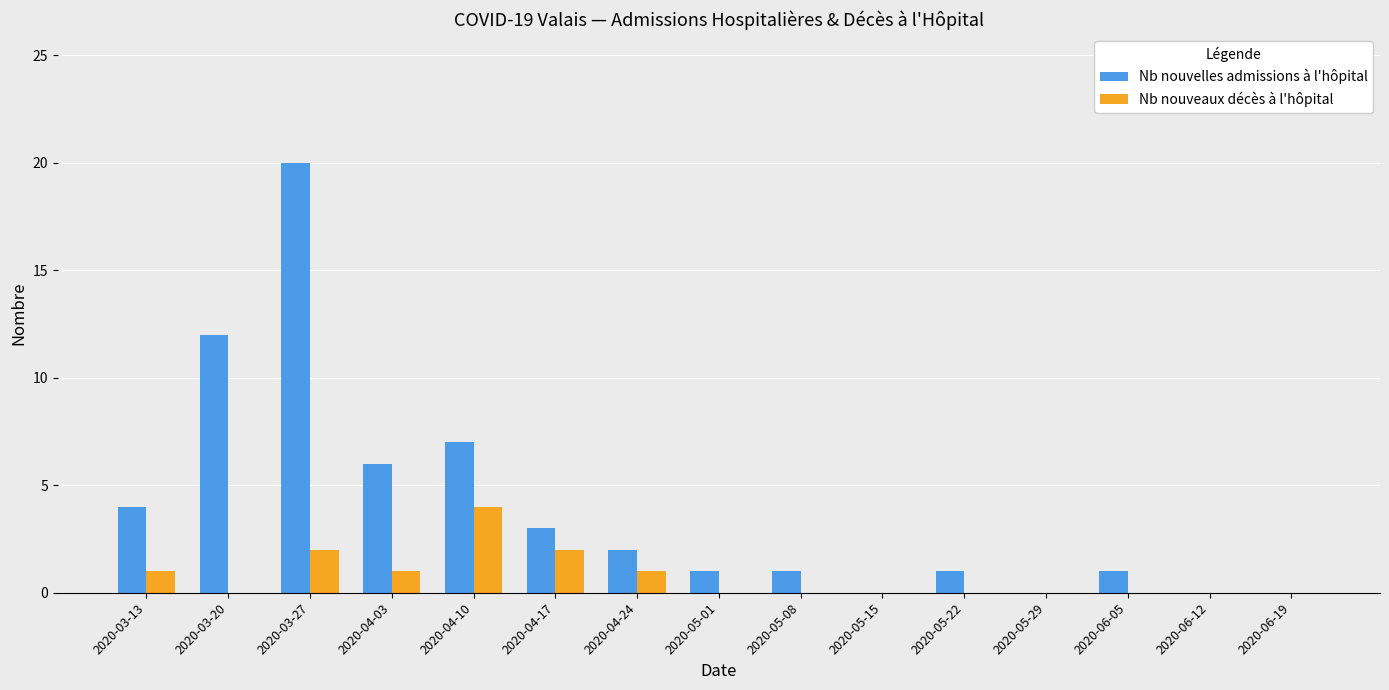

At which category is the sum across all series the highest?

2020-03-27